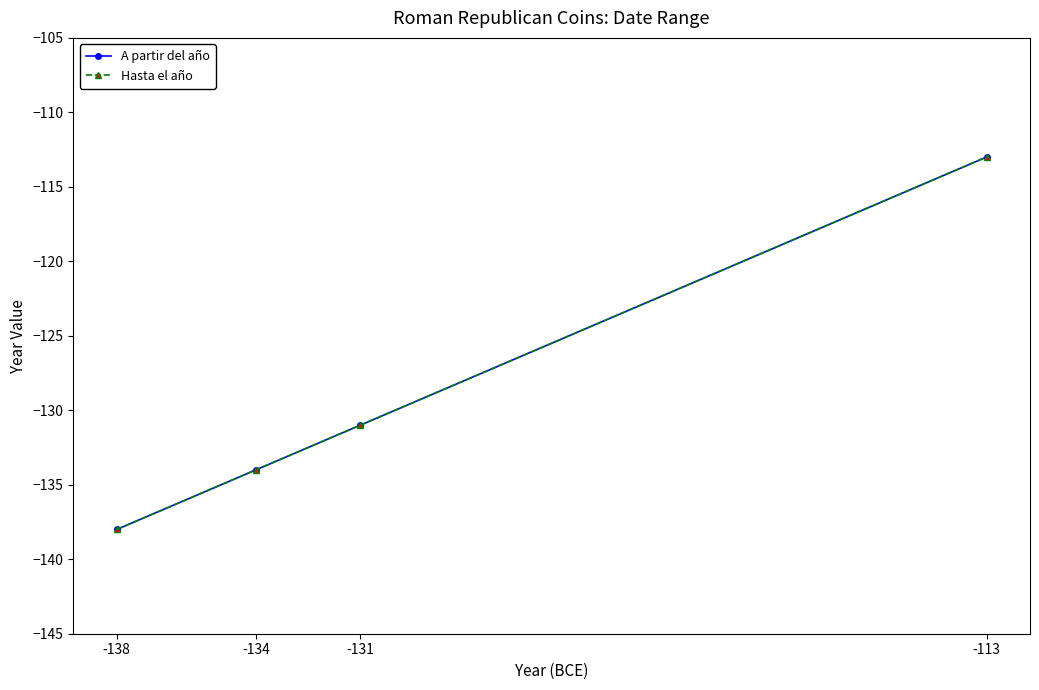

True or false: A partir del año has more than 1 interior local peaks.

False